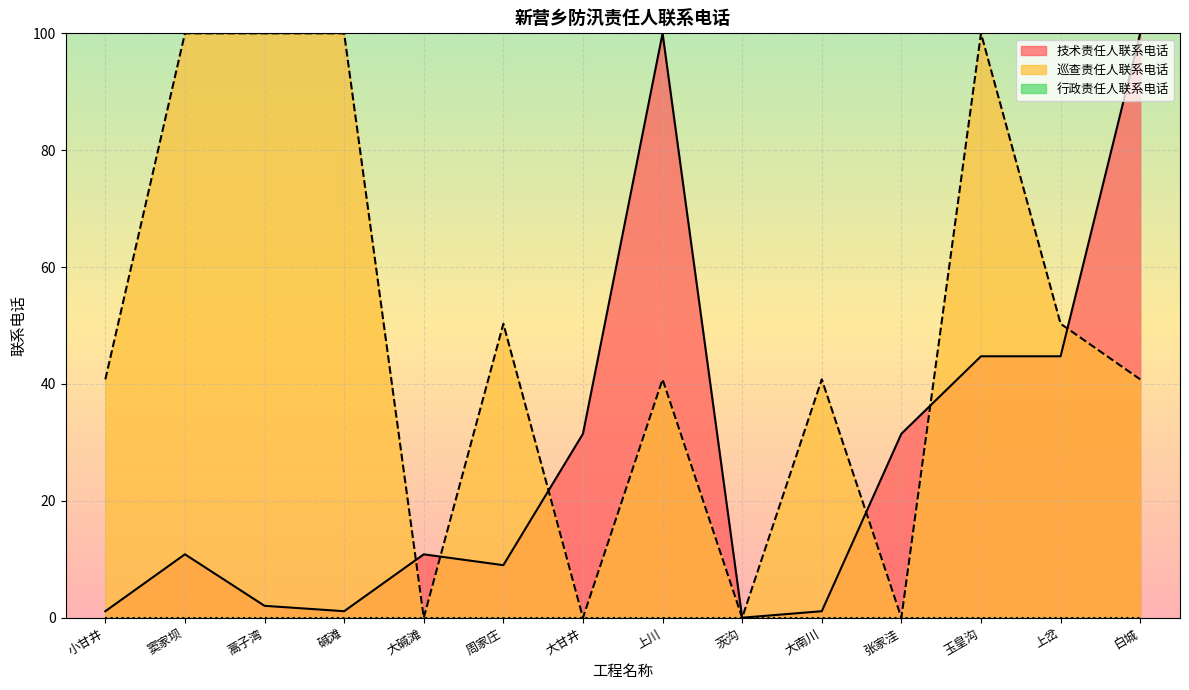

What is the label of the 11th point from the left?

张家洼